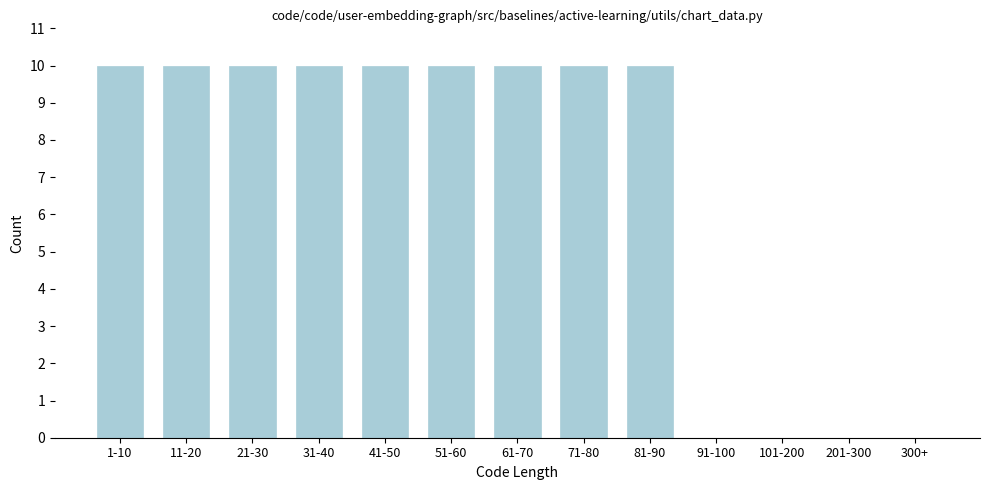

Reading right to left, transcribe all the data shown in this chart.

300+=0	201-300=0	101-200=0	91-100=0	81-90=10	71-80=10	61-70=10	51-60=10	41-50=10	31-40=10	21-30=10	11-20=10	1-10=10